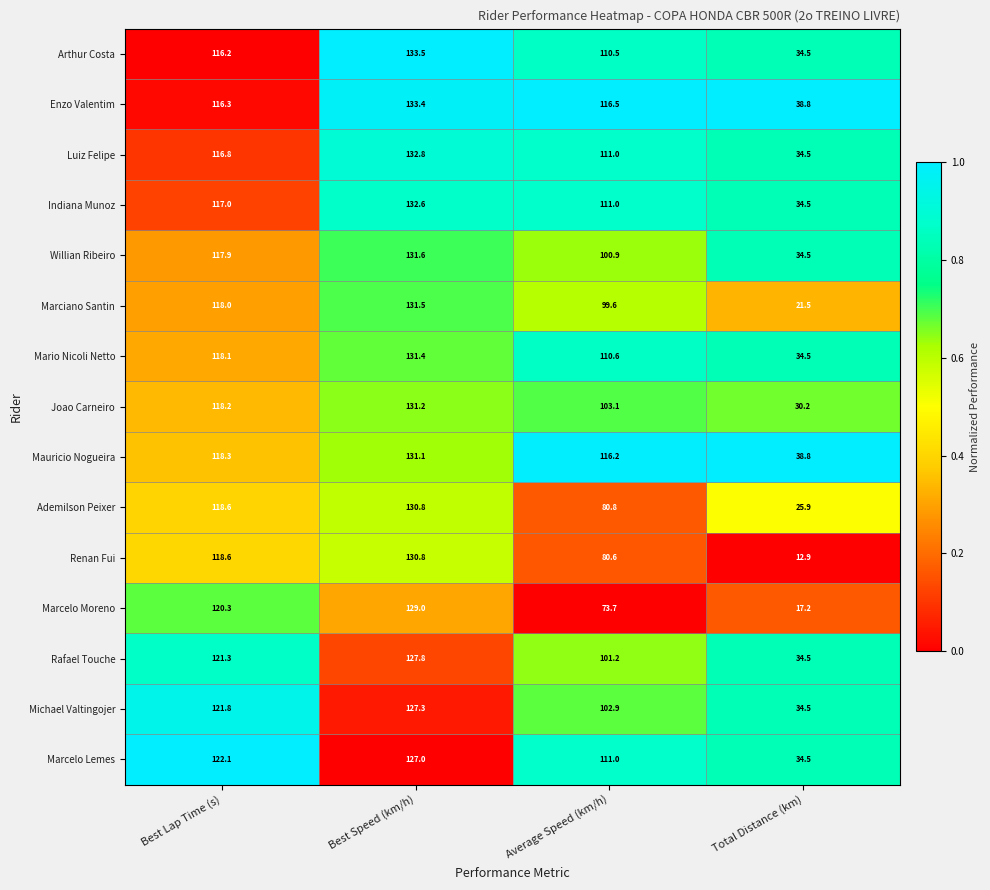

Rank the categories by Arthur Costa value from lowest to highest.

Total Distance (km), Average Speed (km/h), Best Lap Time (s), Best Speed (km/h)